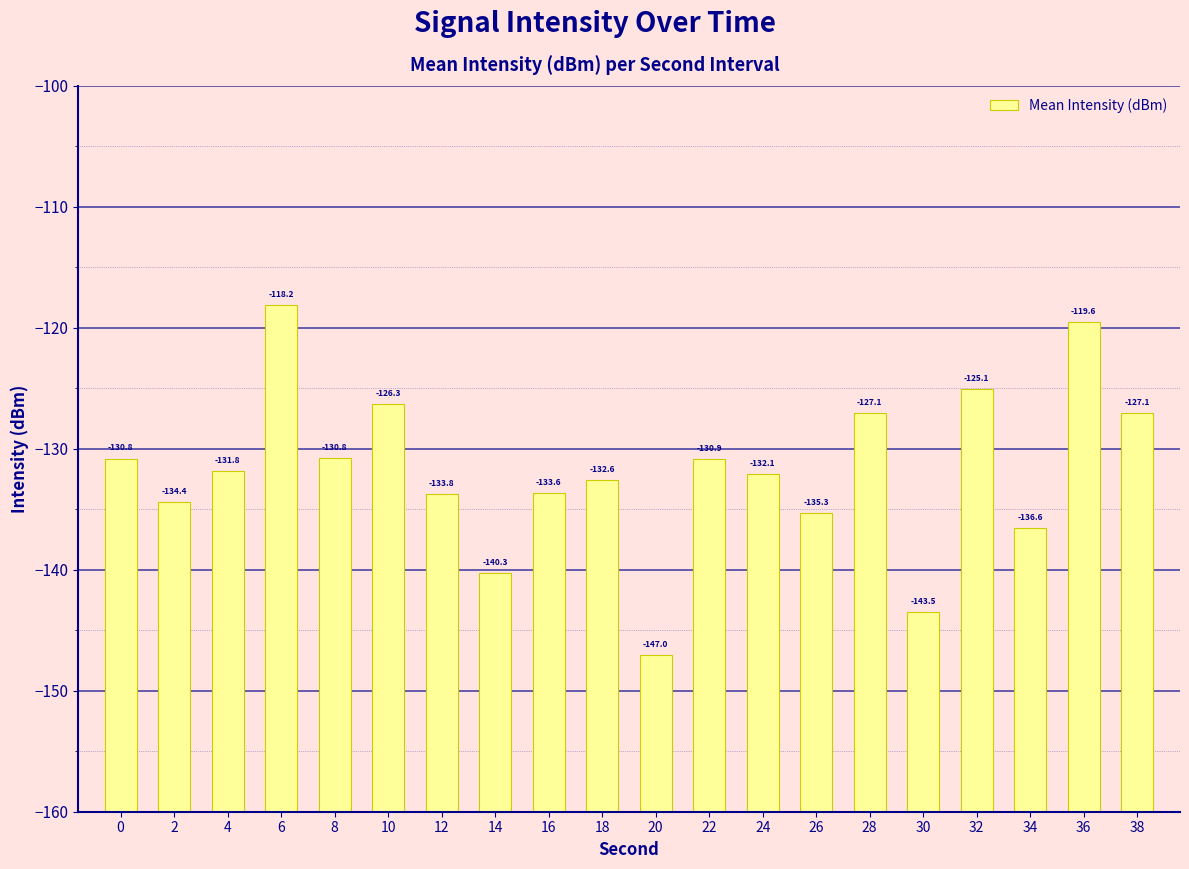

The value at 36 is 18.4. True or false?

False